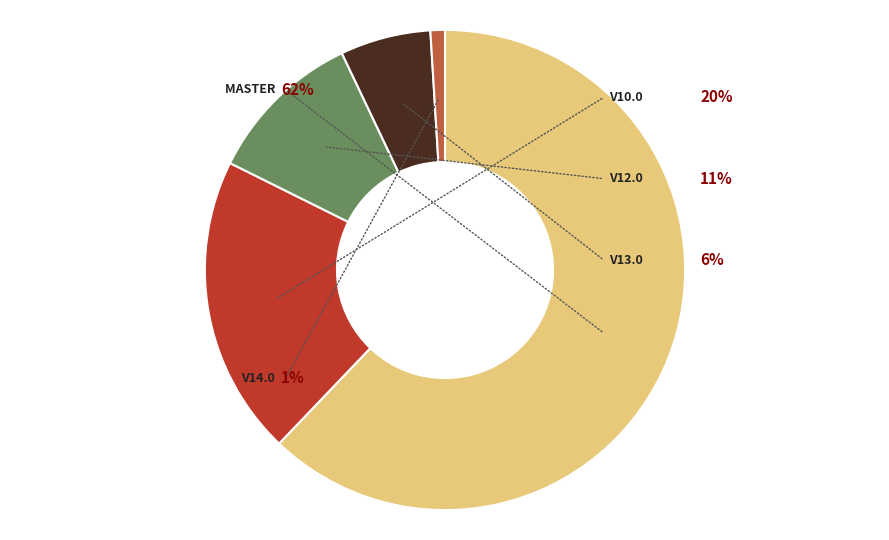

To the nearest percent, what portion does osm-stage_3-merge/master represent?

62%